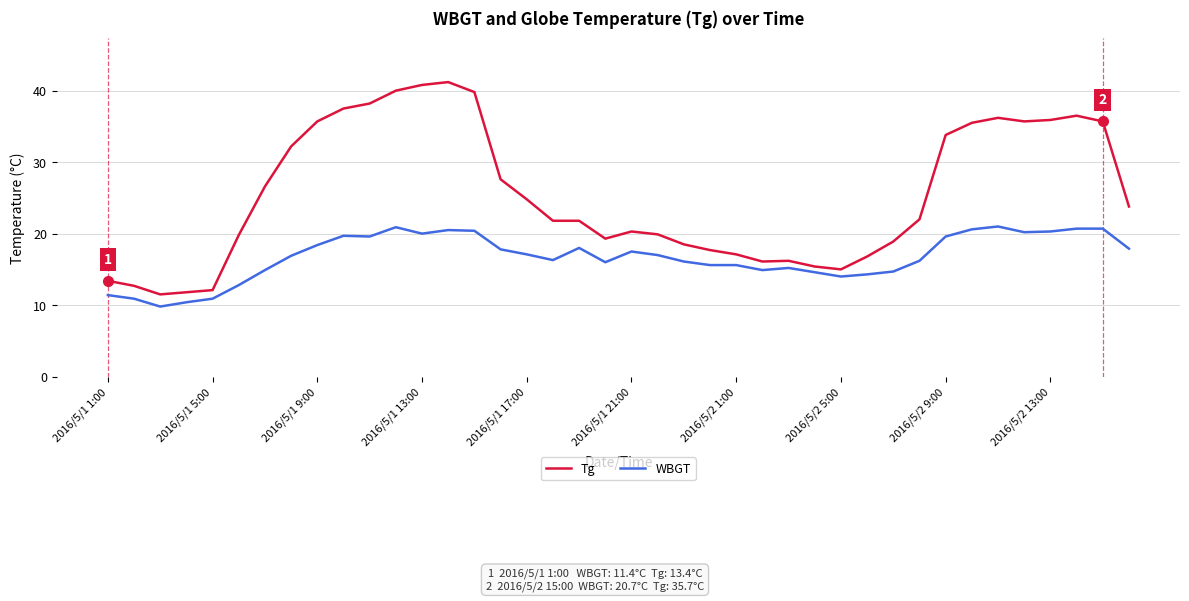

Which series has the largest total across all categories?

Tg